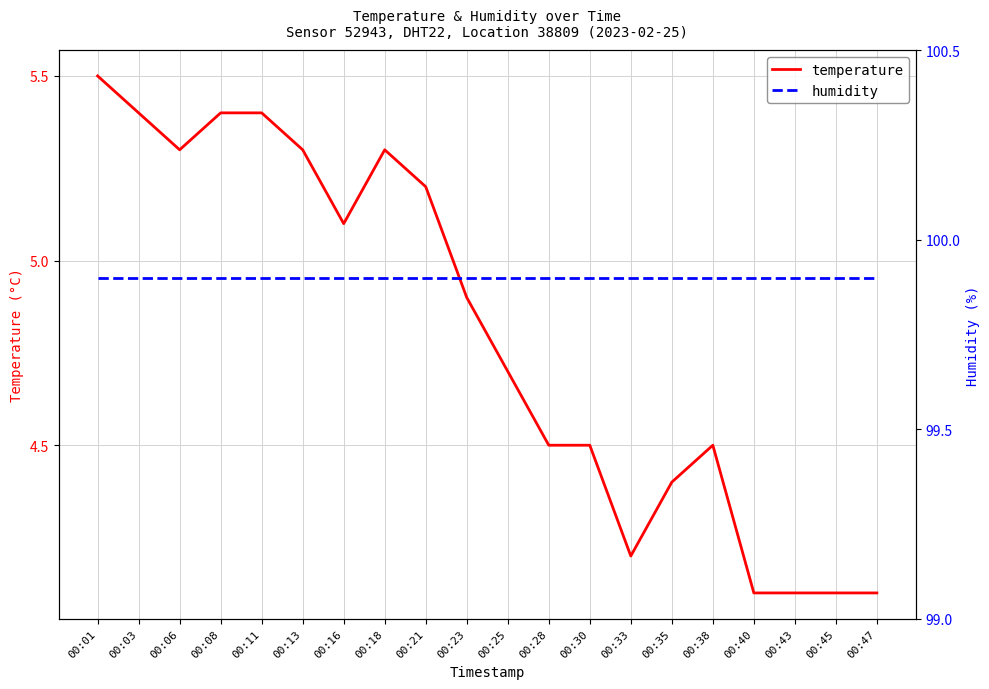

Reading right to left, extract all data points from this chart.

temperature: 4.1	4.1	4.1	4.1	4.5	4.4	4.2	4.5	4.5	4.7	4.9	5.2	5.3	5.1	5.3	5.4	5.4	5.3	5.4	5.5
humidity: 99.9	99.9	99.9	99.9	99.9	99.9	99.9	99.9	99.9	99.9	99.9	99.9	99.9	99.9	99.9	99.9	99.9	99.9	99.9	99.9